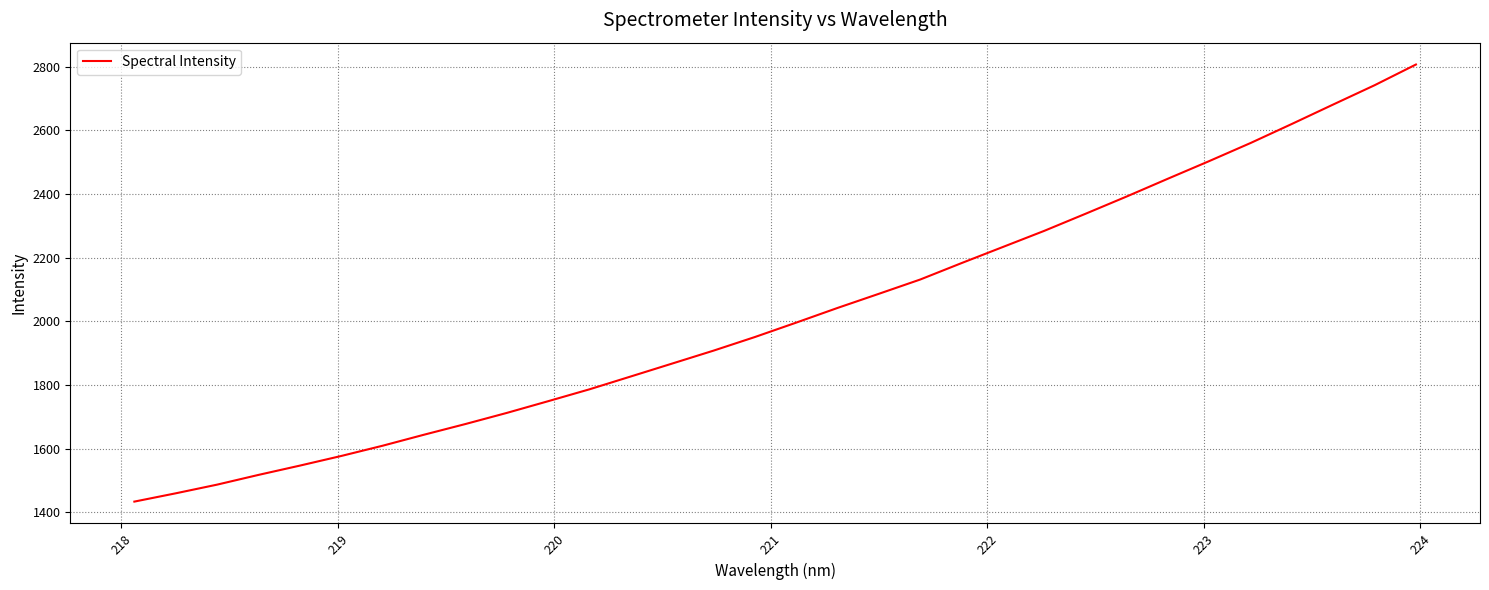

What is the smallest value displayed?

1434.0